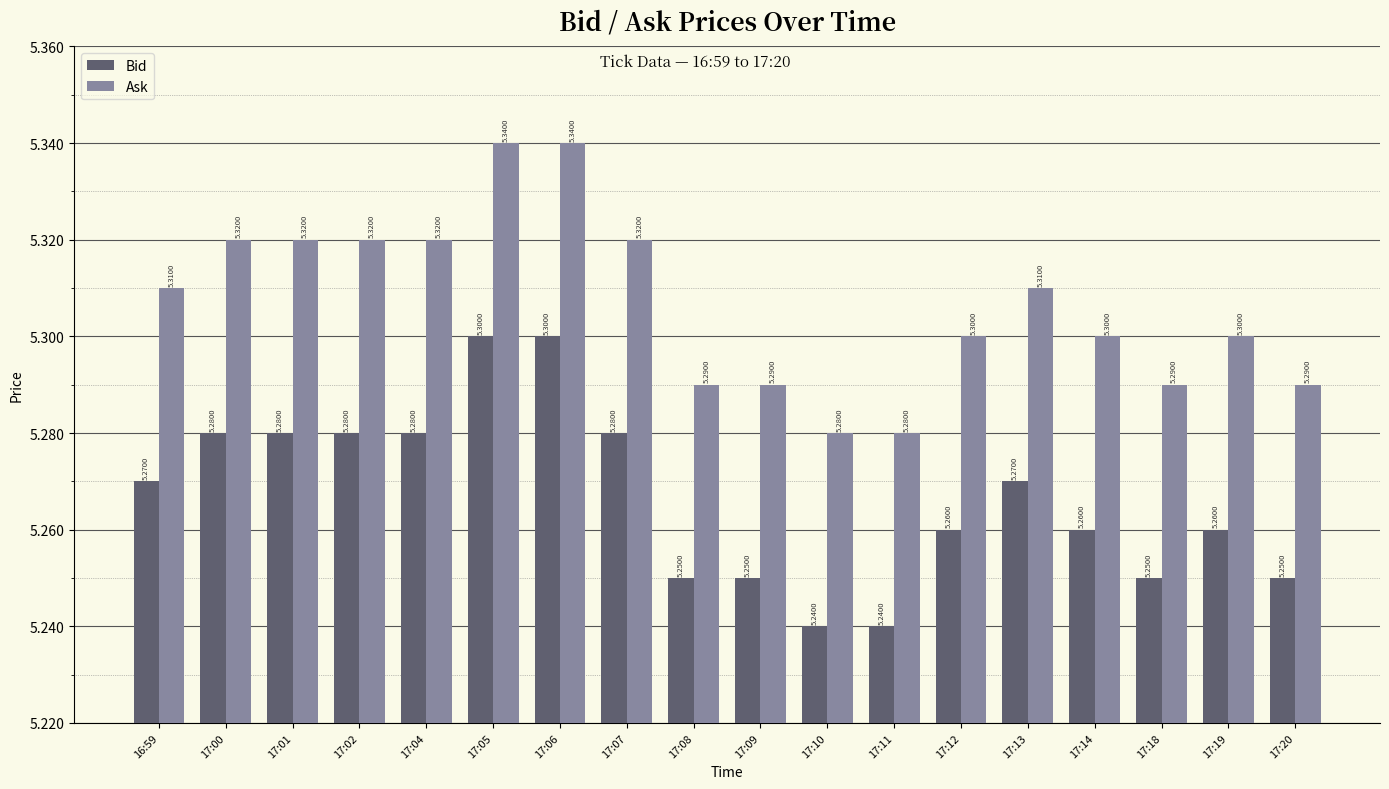

Is it true that Ask equals 5.3 at 16:59?

True